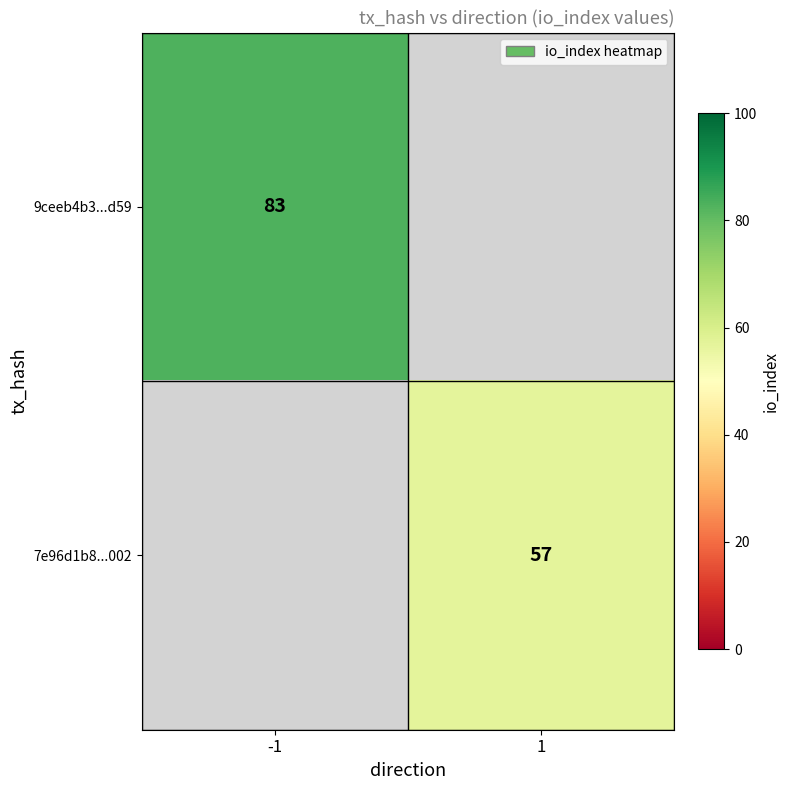

True or false: 9ceeb4b3...d59 has a value of 112 at -1.

False